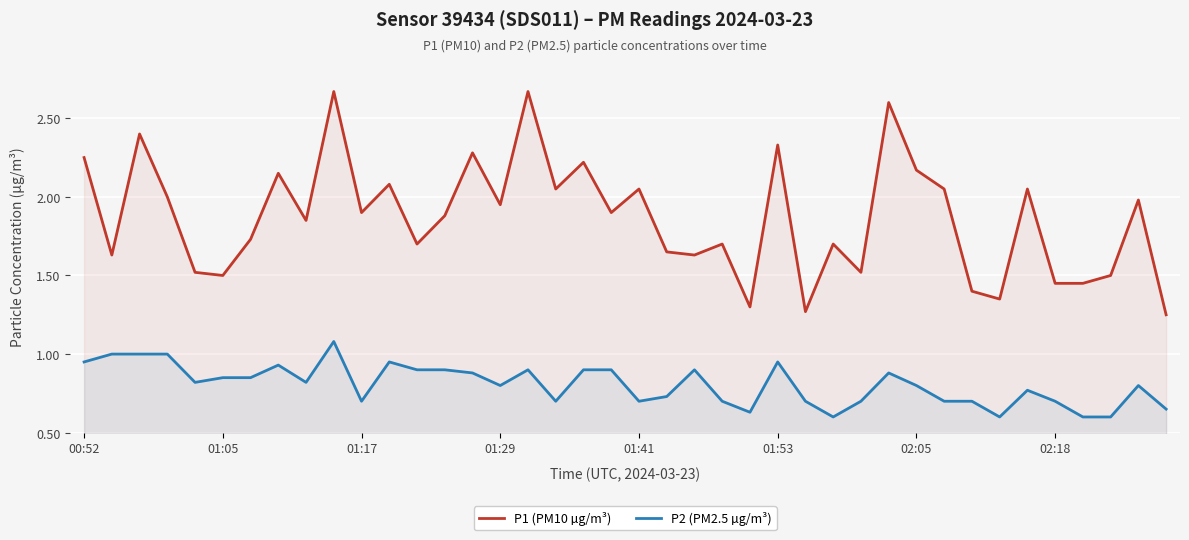

What is the difference between the maximum and minimum values in the P2 (PM2.5 µg/m³) series?

0.5